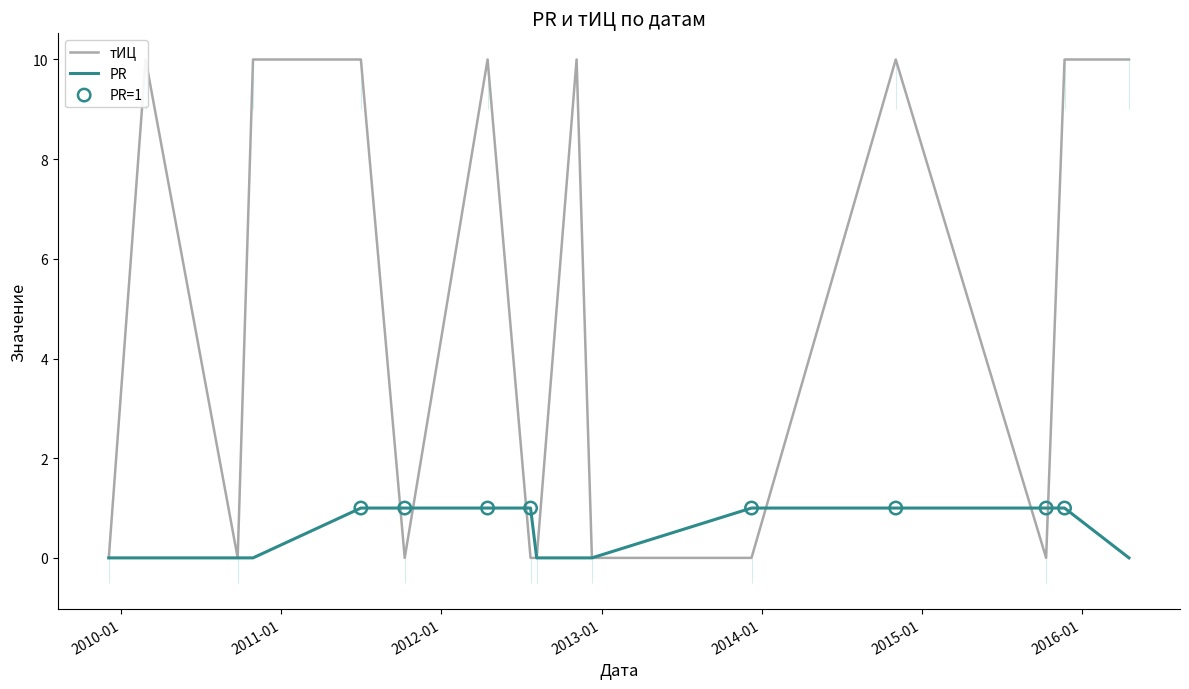

At which category is the sum across all series the highest?

2011-07-02